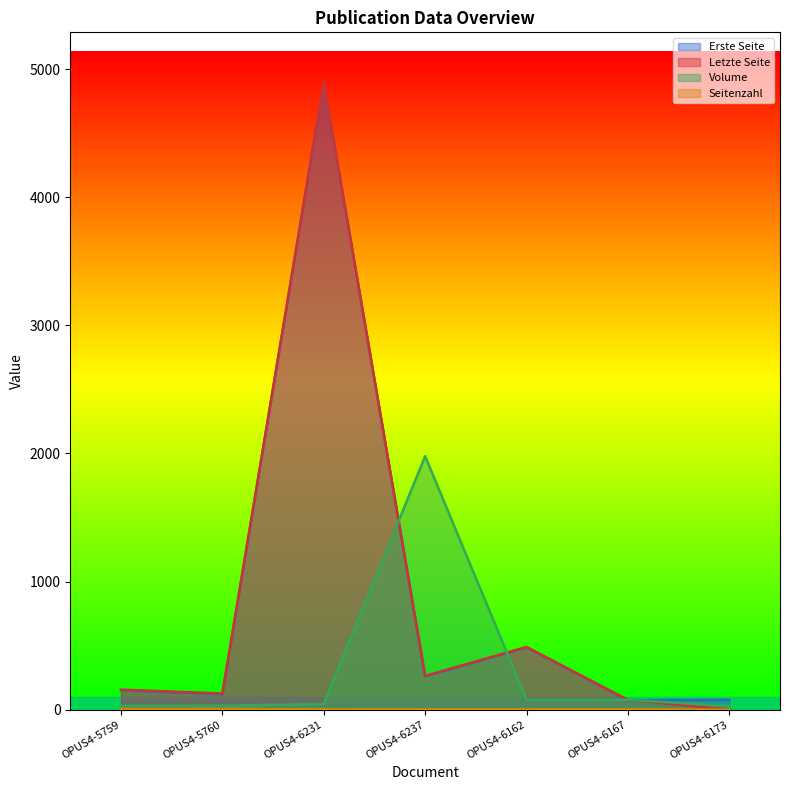

At how many categories does at least one series exceed 1306?

2